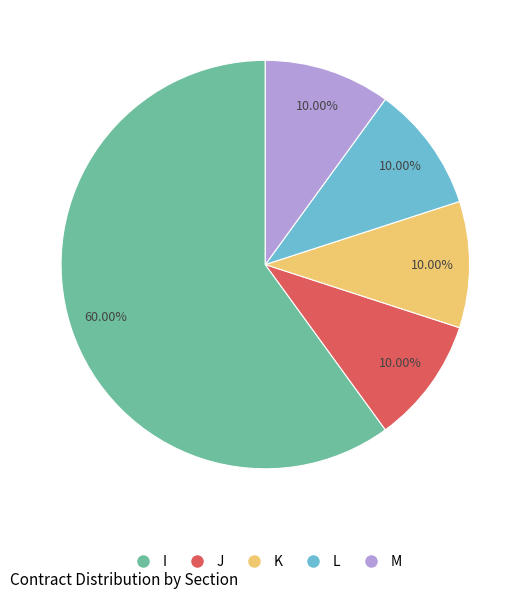

Does any single category account for the majority?

Yes